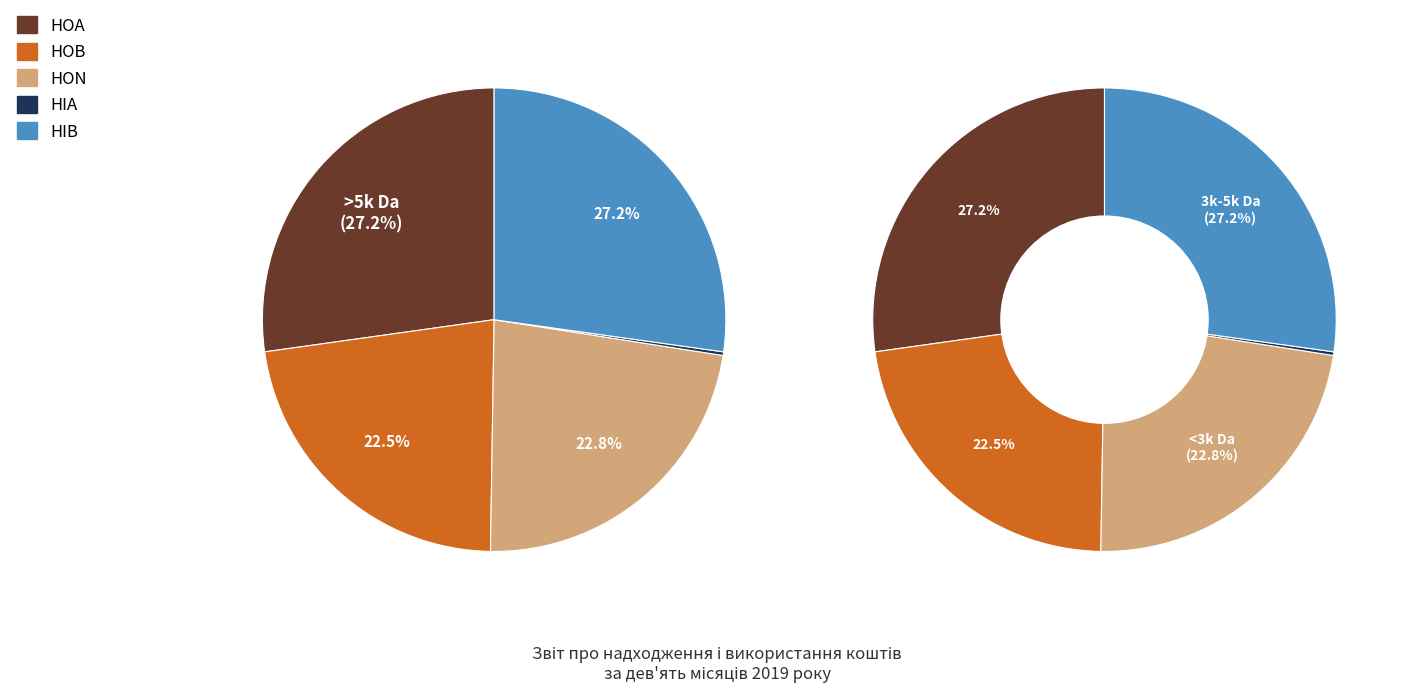

To the nearest percent, what is the difference between the largest and smallest slice percentages?

27%